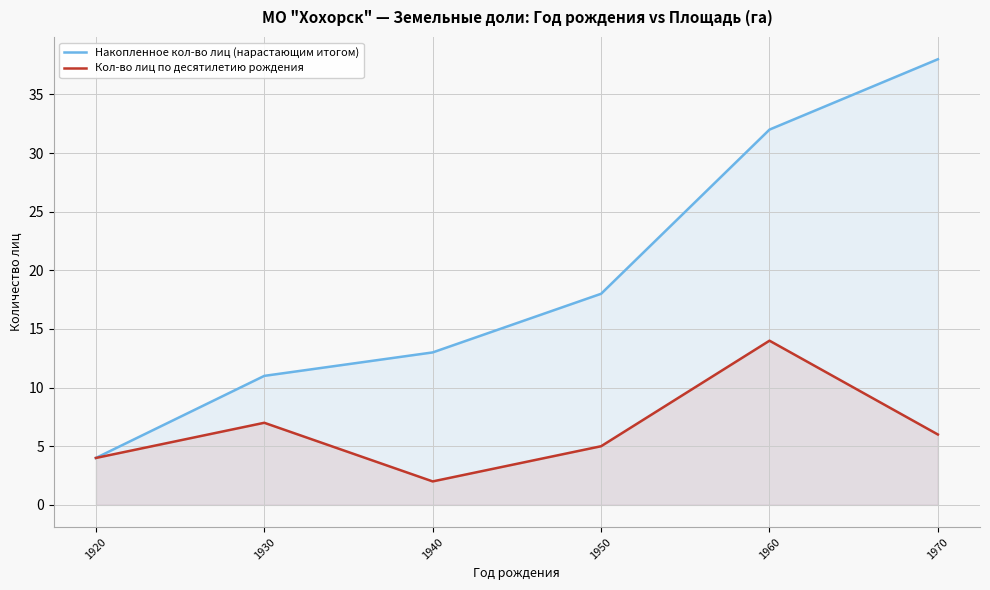

Which category has the highest value across all series?

1970